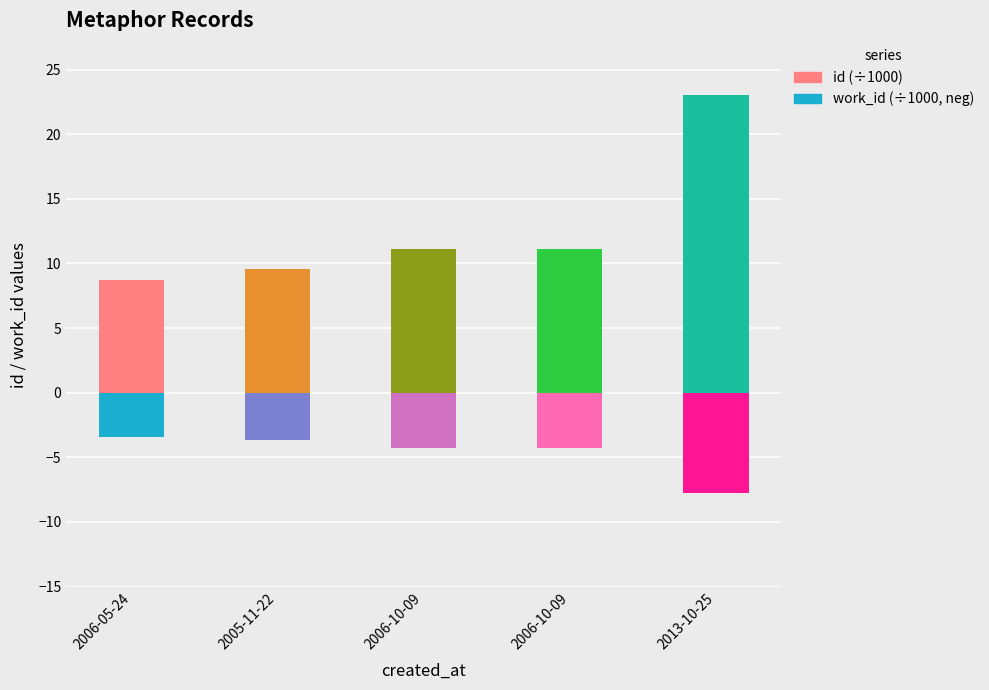

What is the spread (max minus min) of values at 2013-10-25?

30.8